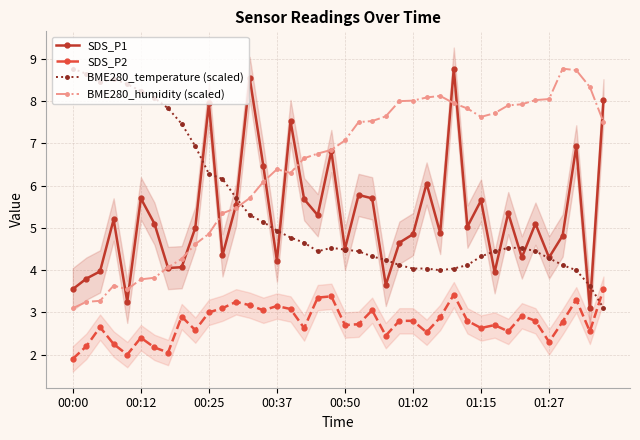

What is the average value of the BME280_humidity (scaled) series?

6.4